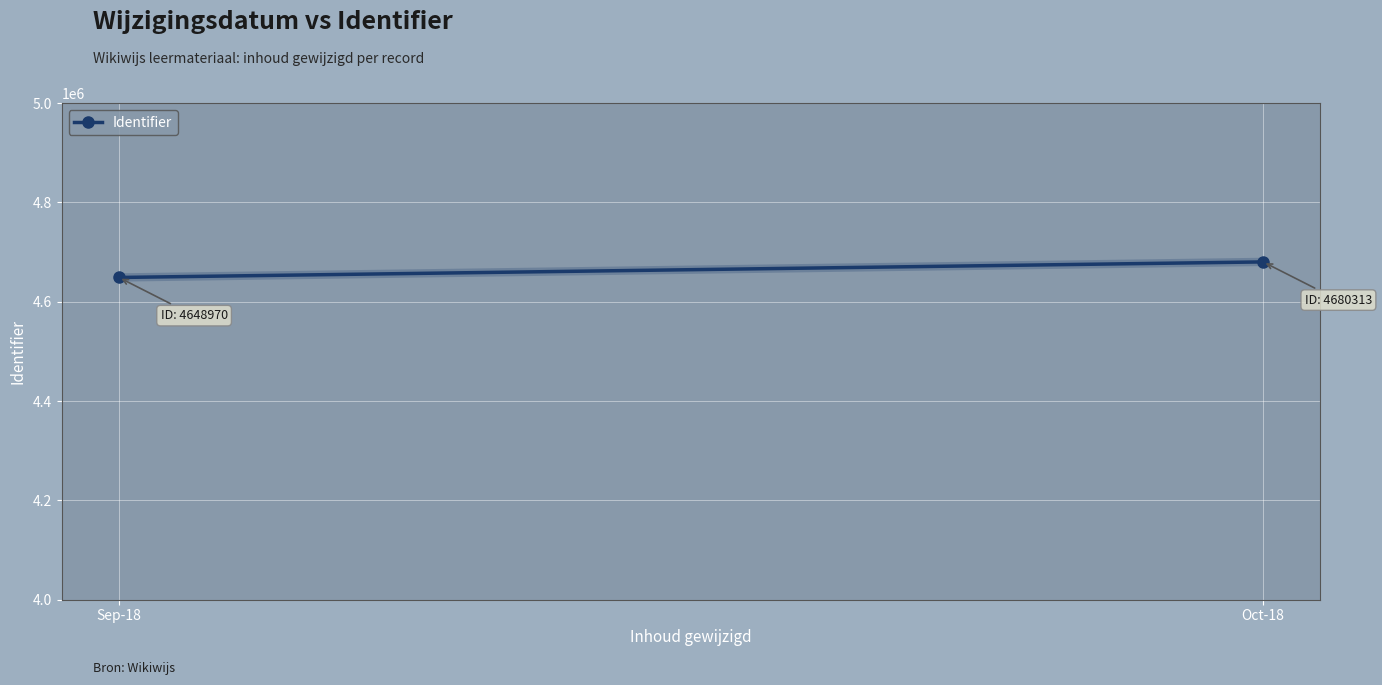

List the labels in order of value, smallest first.

Sep-18, Oct-18